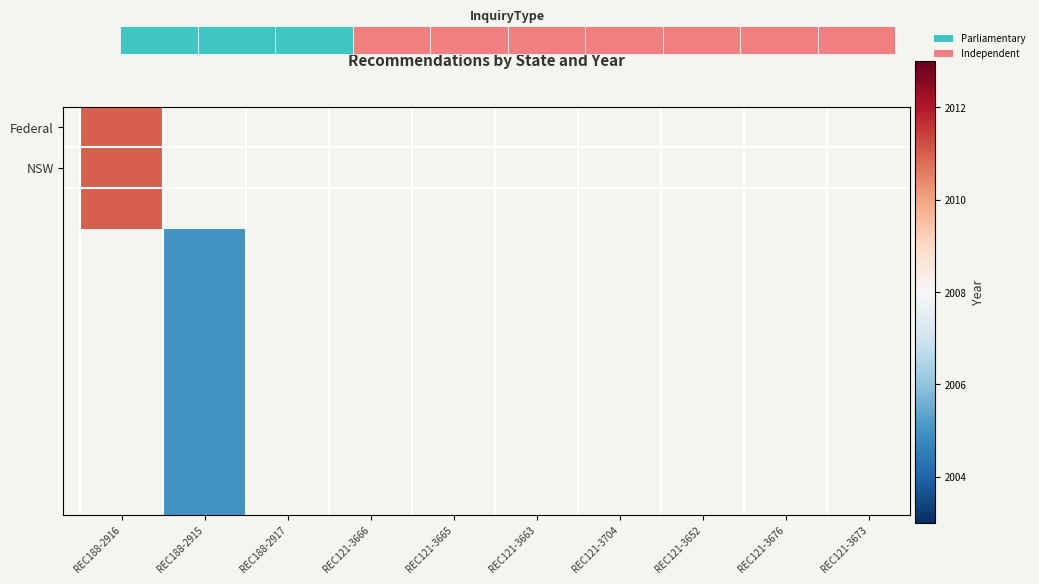

What is the lowest value of the NSW series?

2011.0